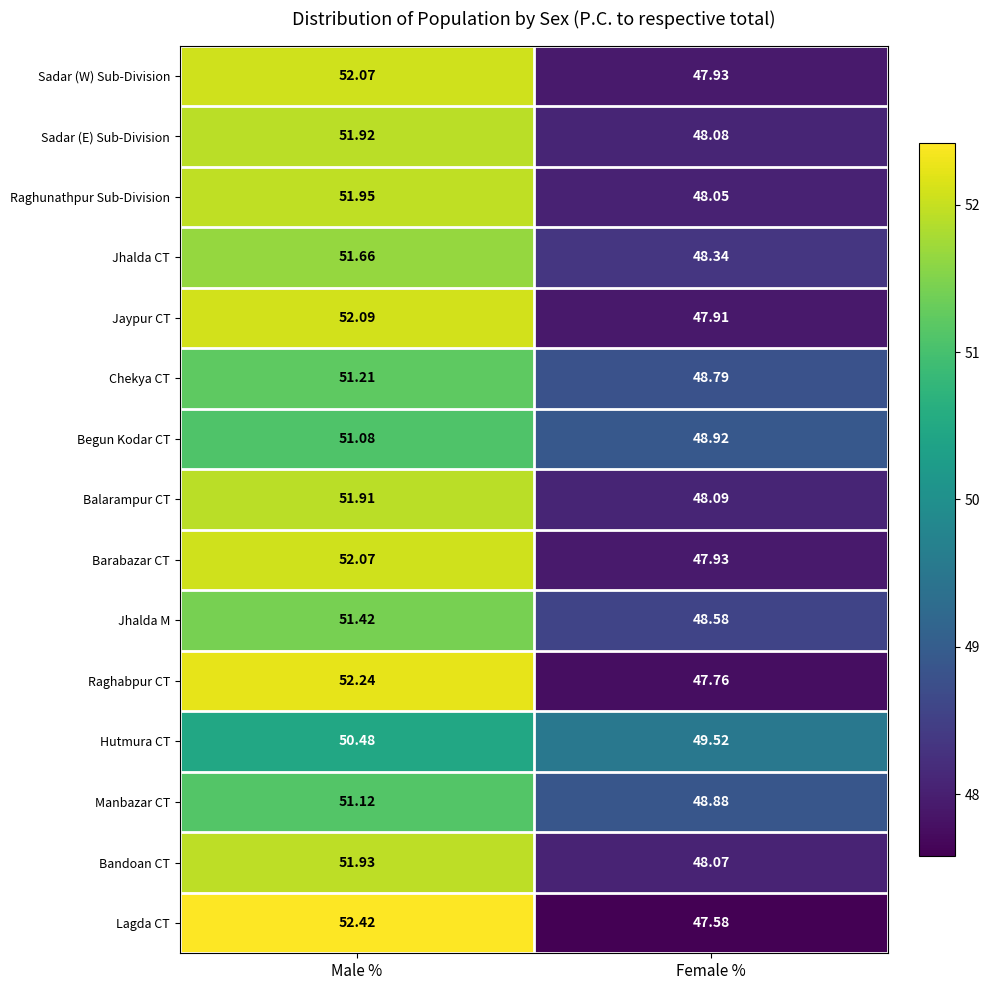

What is the spread (max minus min) of values at Female %?

1.9